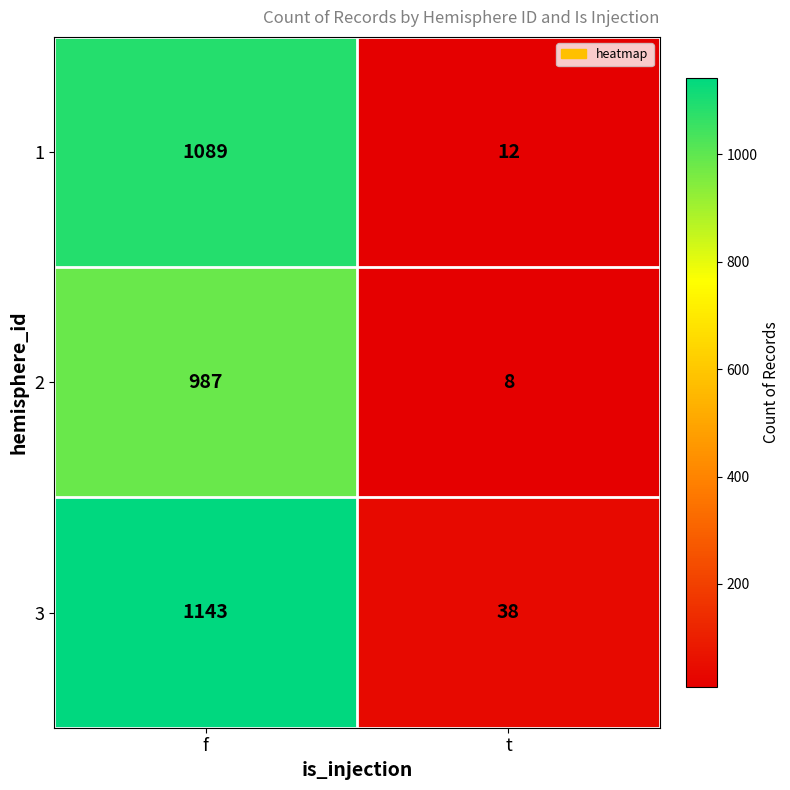

What is the sum of the 2 values at t and f?

995